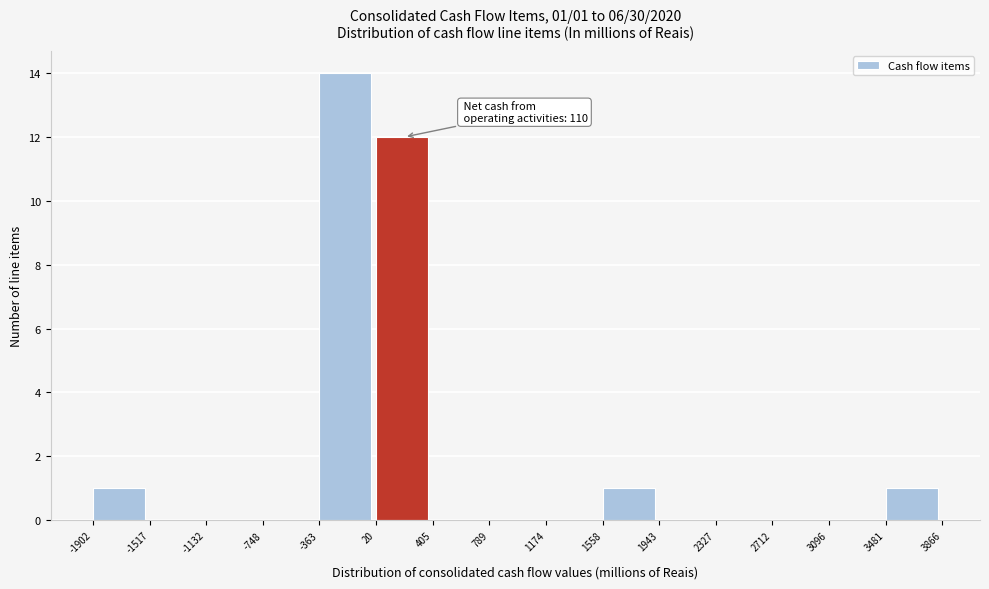

Which range on the x-axis has the tallest bar?

-363 to 20